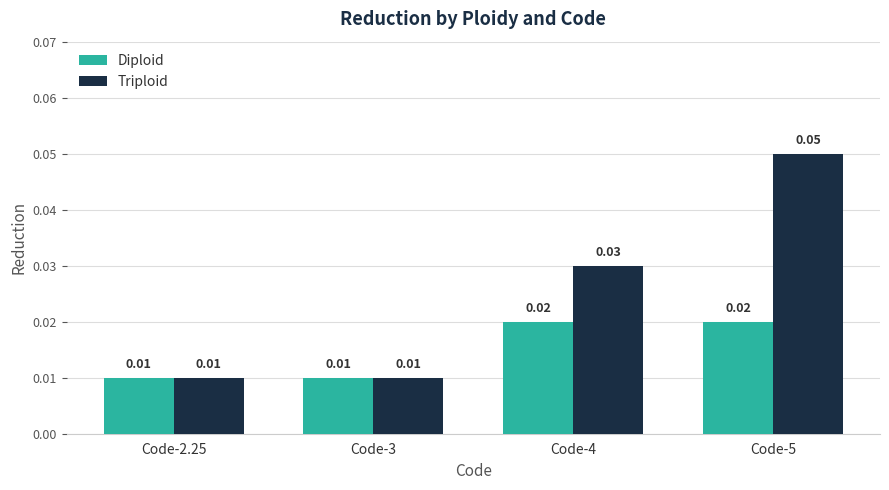

At which category is the sum across all series the highest?

Code-5